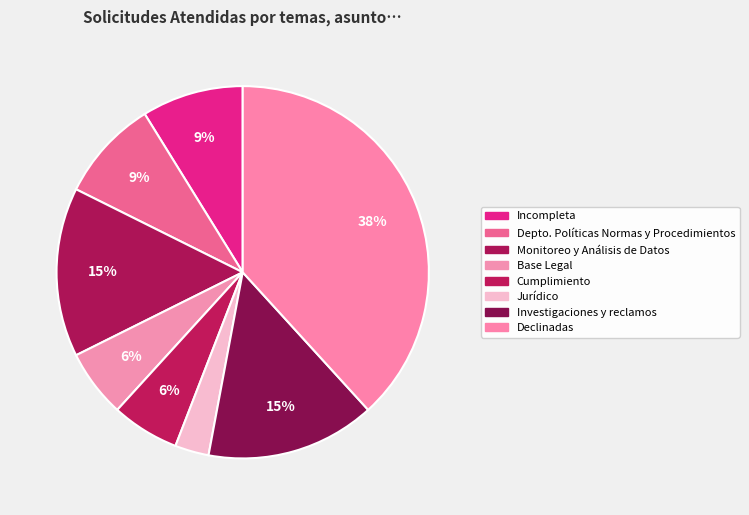

Is there a majority slice in this chart?

No